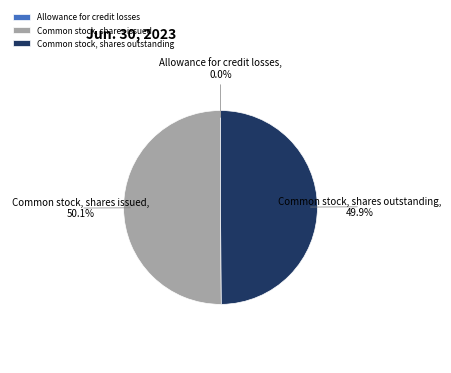

Is it true that Common stock, shares issued is 56% of the pie?

False